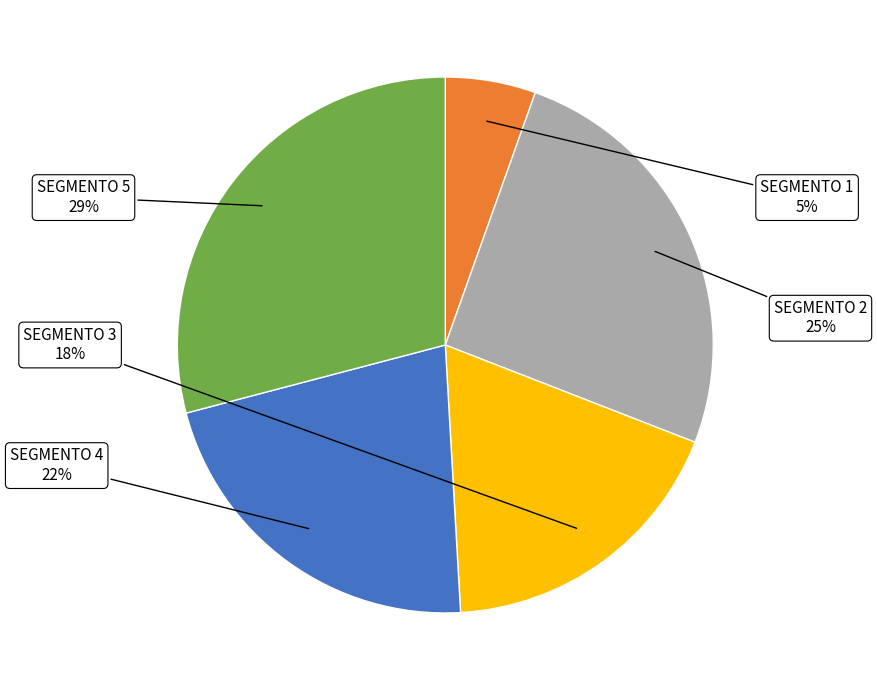

Which slice is the largest?

SEGMENTO 5